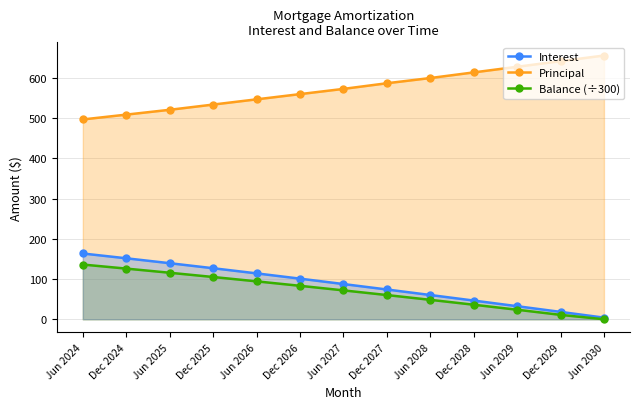

What are all the series names shown in the legend?

Interest, Principal, Balance (÷300)